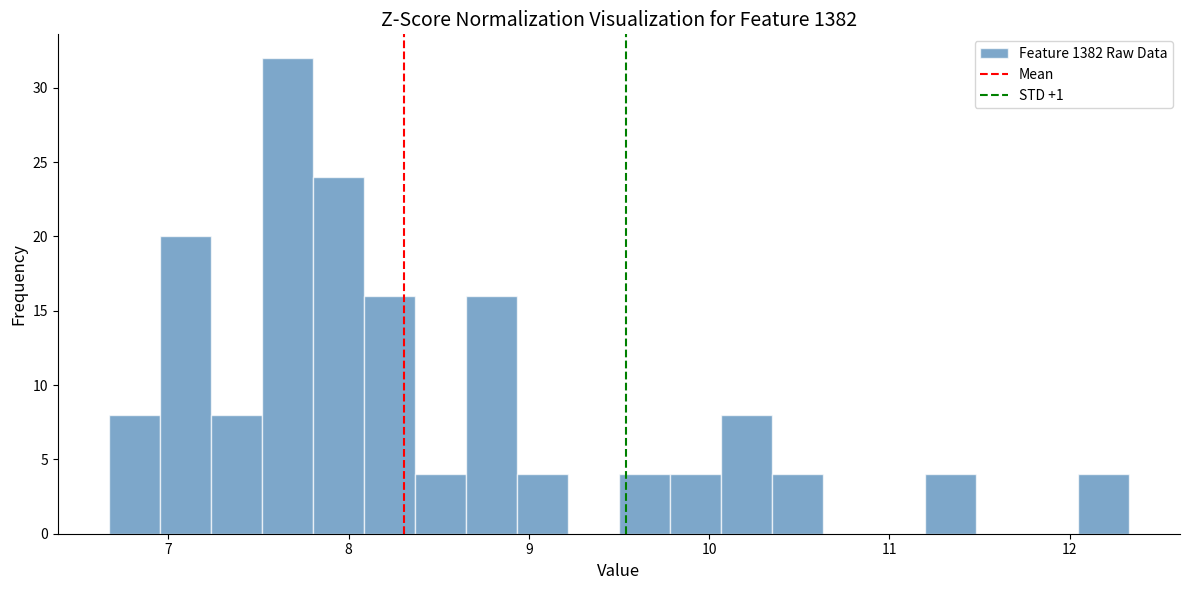

Around what value on the x-axis is the tallest bar? Give the approximate position of its centre, as read against the axis.

7.7